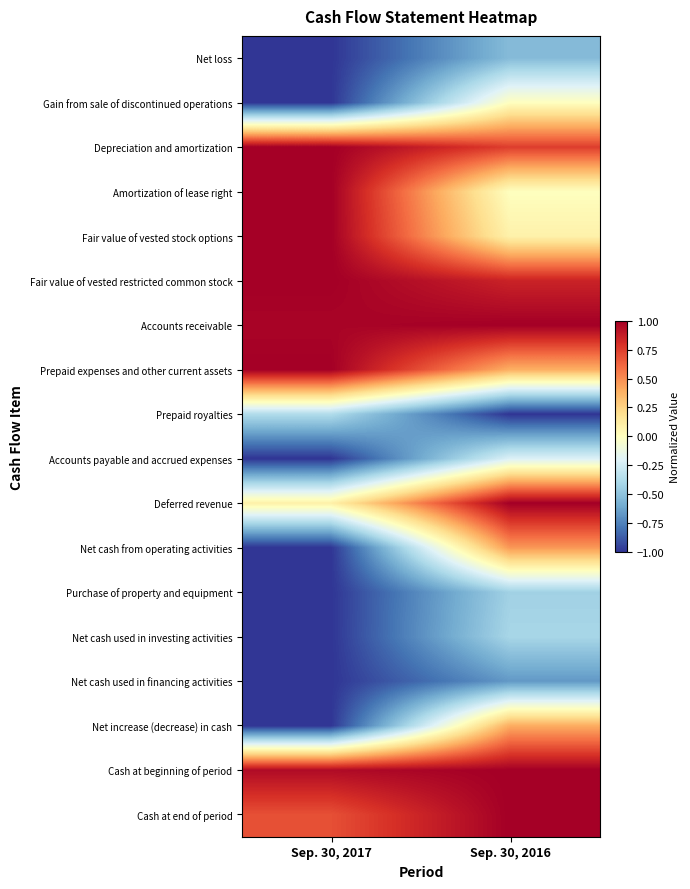

What is the minimum value shown in the chart?

-1.0